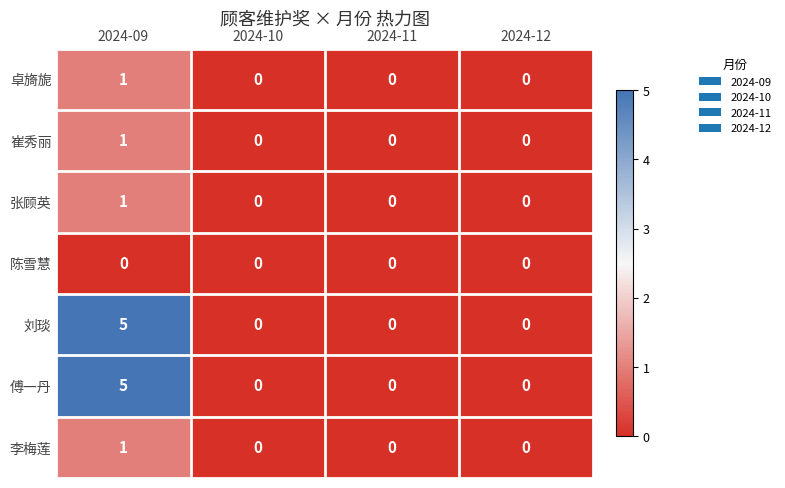

How many distinct data groups are displayed?

7